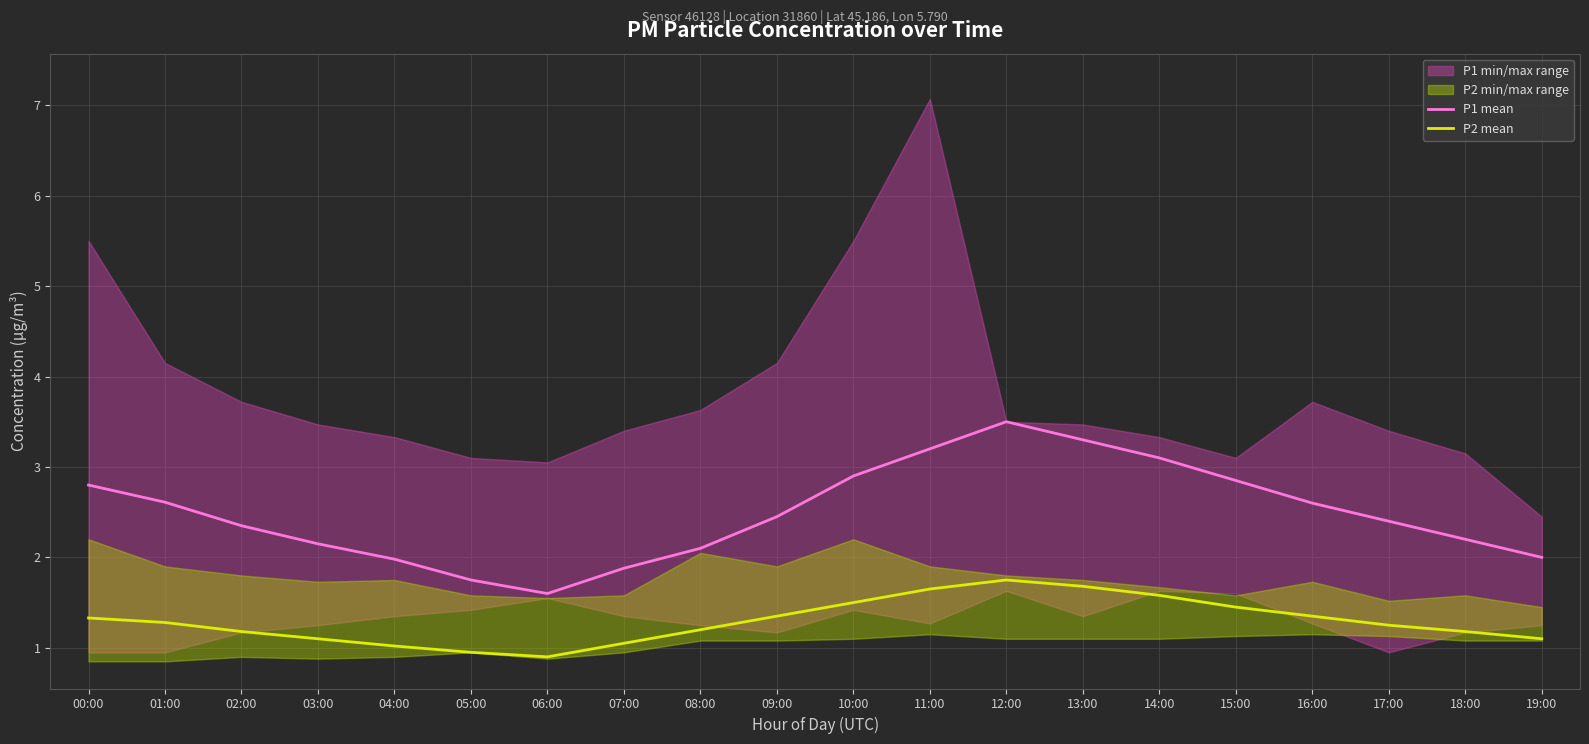

At which label does P1 mean reach its peak?

12:00